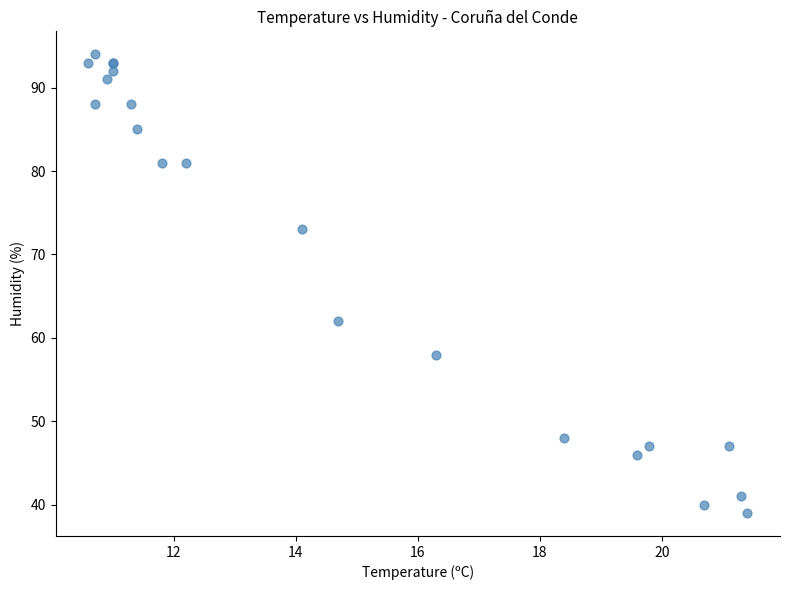

What Y value in the scatter plot is closest to 66?

62